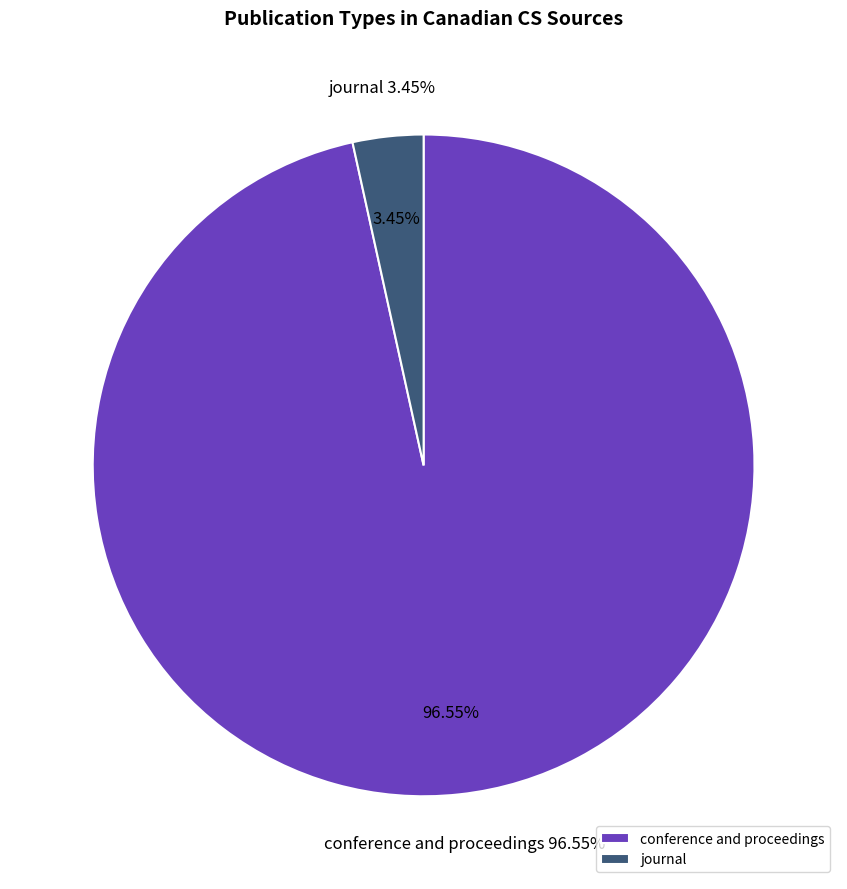

Is it true that journal is 1% of the pie?

False